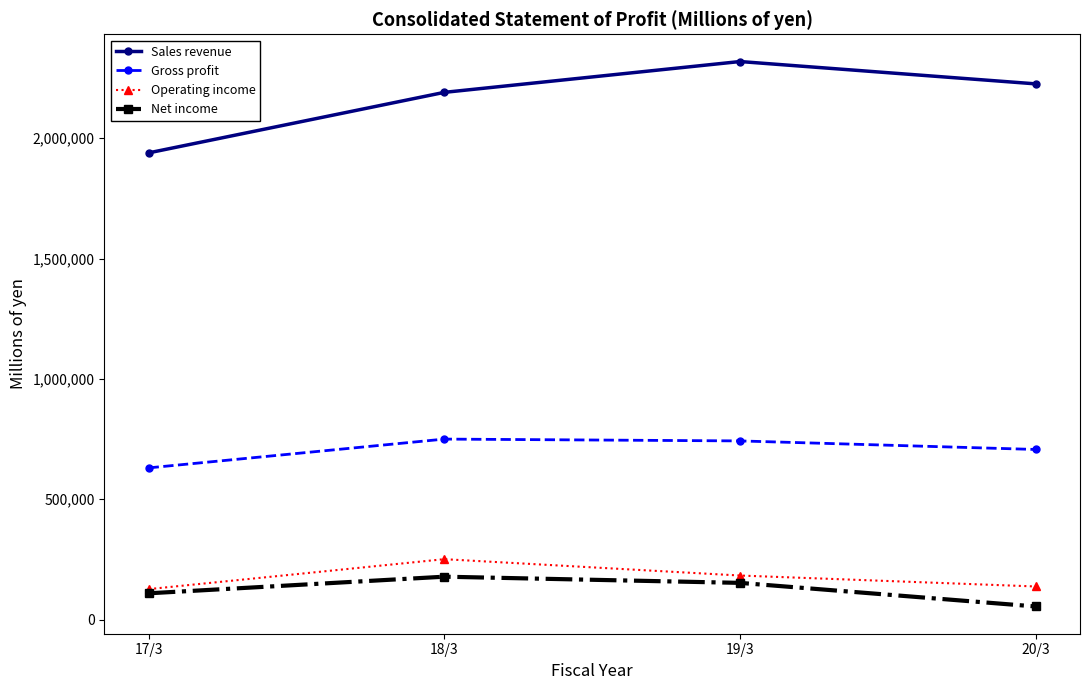

What is the difference between the maximum and second lowest values in the Gross profit series?

43117